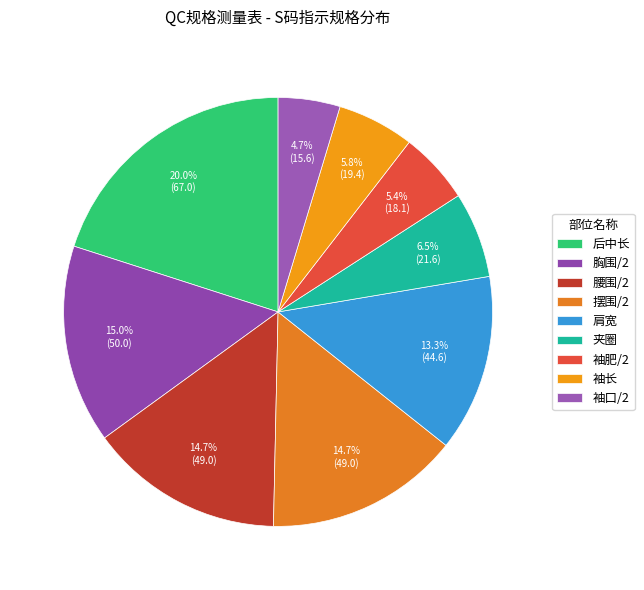

Do 袖口/2 and 肩宽 together represent more than half of the pie?

No